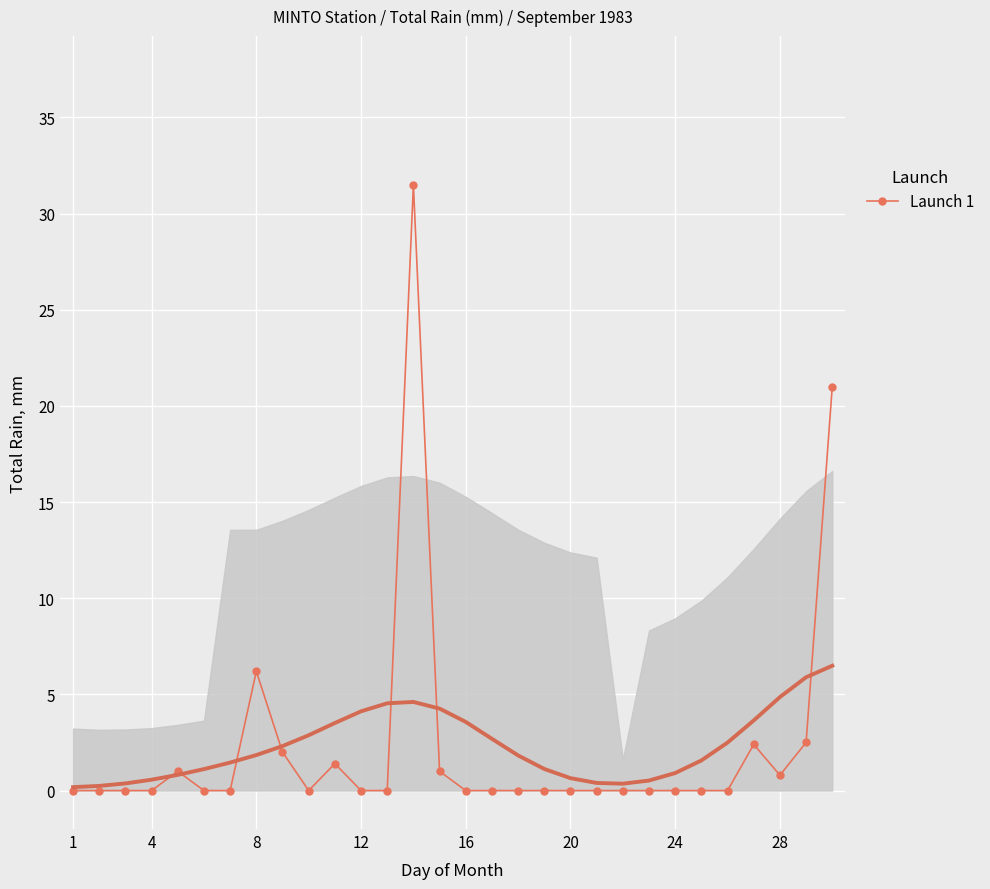

What is the greatest value displayed?

31.5